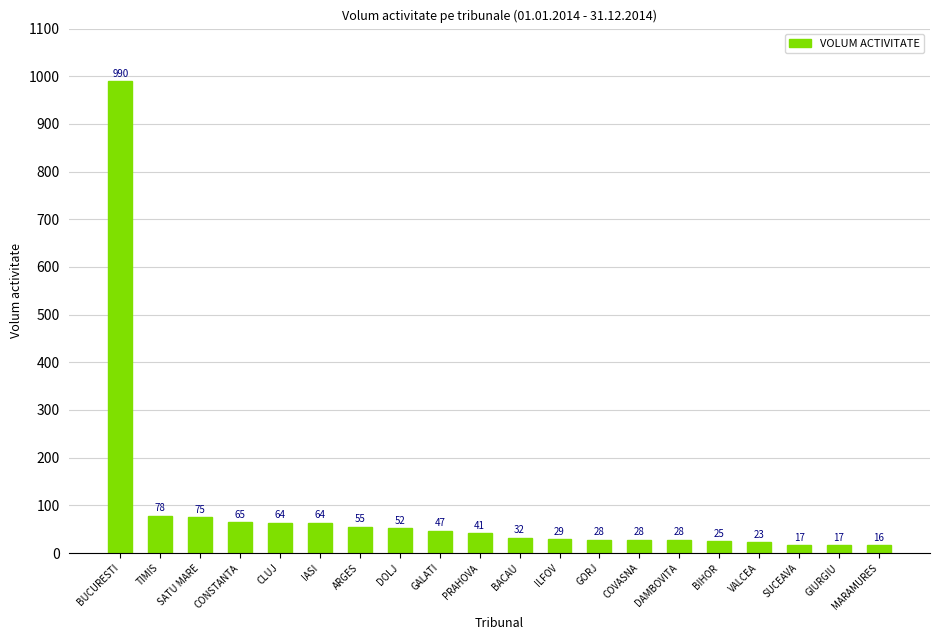

Reading left to right, transcribe all the data shown in this chart.

990	78	75	65	64	64	55	52	47	41	32	29	28	28	28	25	23	17	17	16